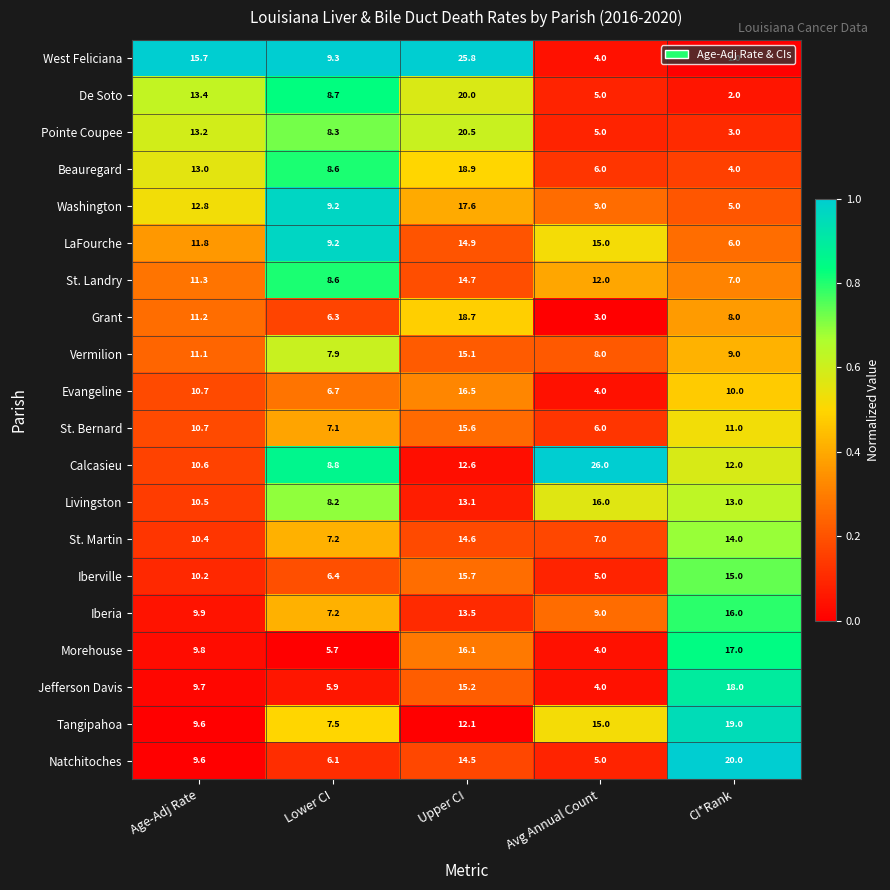

Which category has the lowest value across all series?

CI*Rank